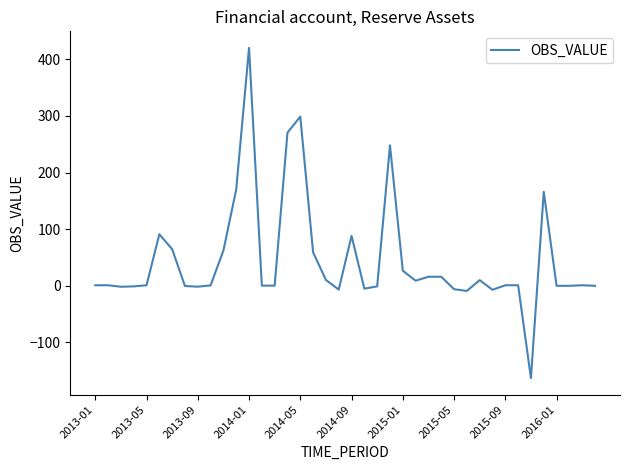

What is the smallest value displayed?

-163.0